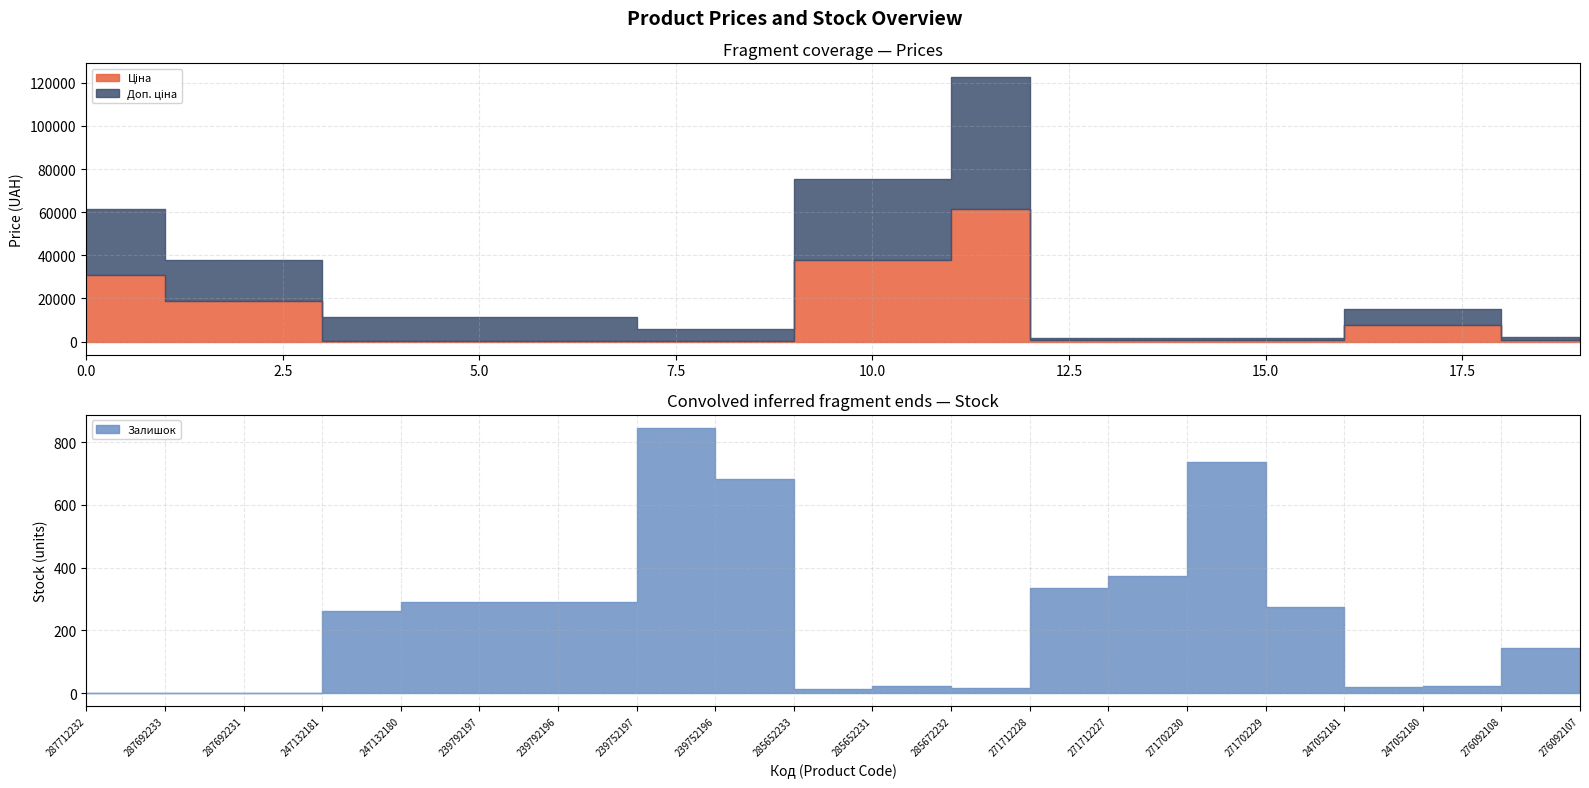

Reading left to right, list all the values displayed in this chart.

Ціна: 287712232=30717.1	287692233=18796.8	287692231=18796.8	247132181=114.1	247132180=114.1	239792197=114.1	239792196=114.1	239752197=57.0	239752196=57.0	285652233=37593.6	285652231=37593.6	285672232=61434.3	271712228=589.9	271712227=589.9	271702230=589.9	271702229=589.9	247052181=7596.5	247052180=7596.5	276092108=848.4	276092107=551.5
Доп. ціна: 287712232=30717.1	287692233=18796.8	287692231=18796.8	247132181=11410.0	247132180=11410.0	239792197=11410.0	239792196=11410.0	239752197=5705.0	239752196=5705.0	285652233=37593.6	285652231=37593.6	285672232=61434.3	271712228=1081.7	271712227=1081.7	271702230=1081.7	271702229=1081.7	247052181=7596.5	247052180=7596.5	276092108=1149.7	276092107=747.0
Залишок: 287712232=0.0	287692233=0.0	287692231=0.0	247132181=260.0	247132180=290.0	239792197=289.0	239792196=290.0	239752197=845.0	239752196=683.0	285652233=12.0	285652231=23.0	285672232=16.0	271712228=334.0	271712227=374.0	271702230=736.0	271702229=273.0	247052181=20.0	247052180=21.0	276092108=145.0	276092107=107.0